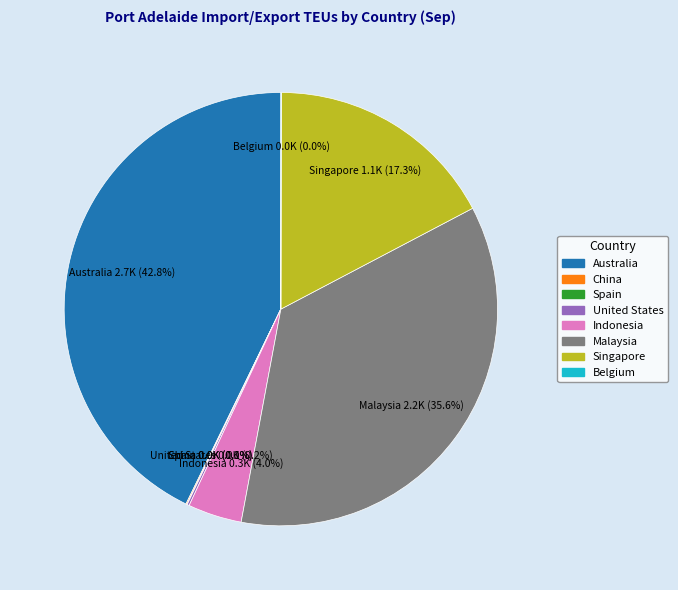

Is there any slice that represents more than half of the pie?

No